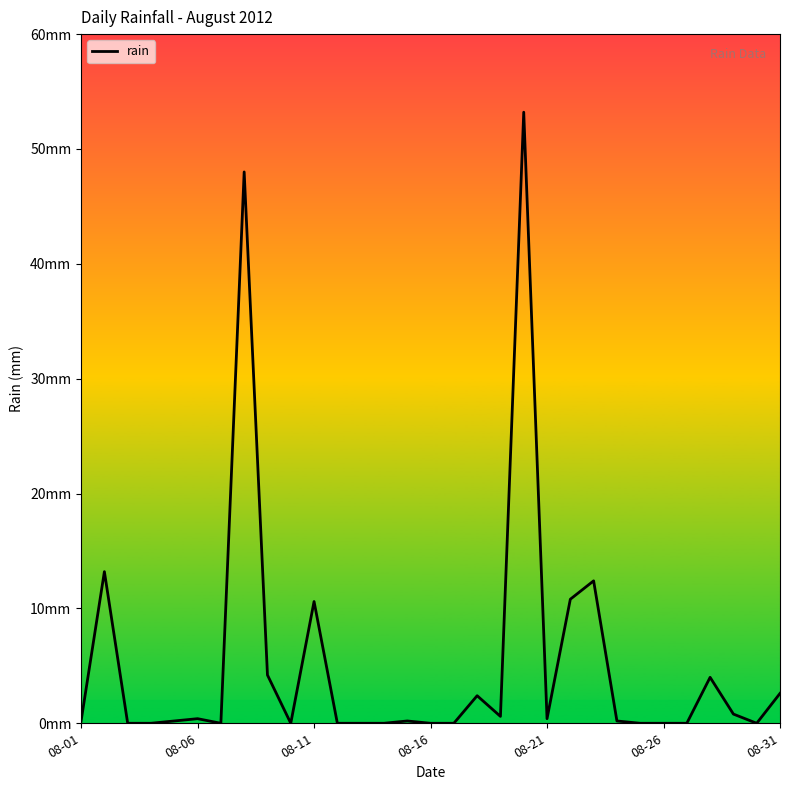

Does the chart have visible grid lines?

No